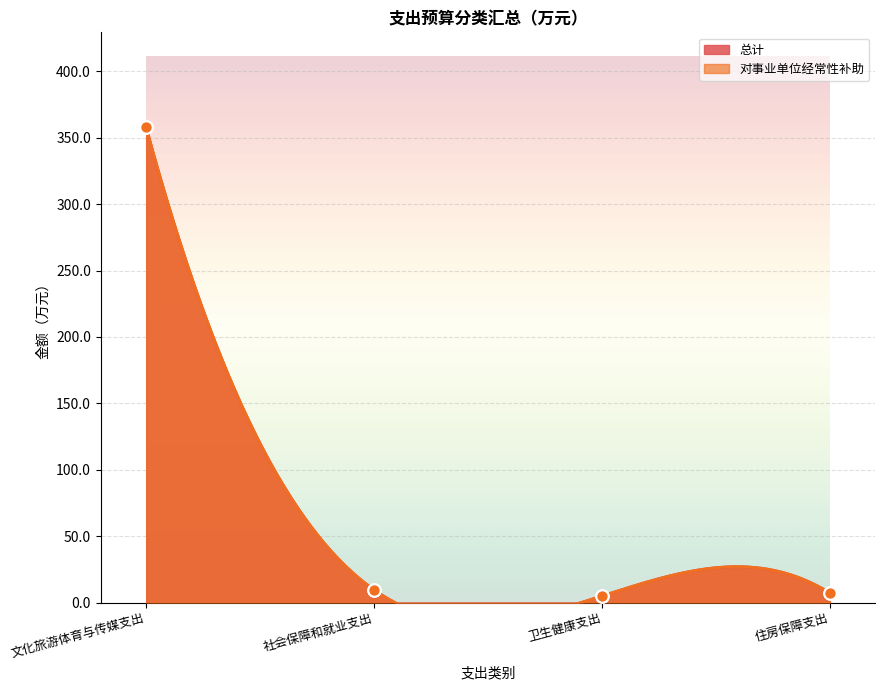

Which series contains the lowest Y value?

总计